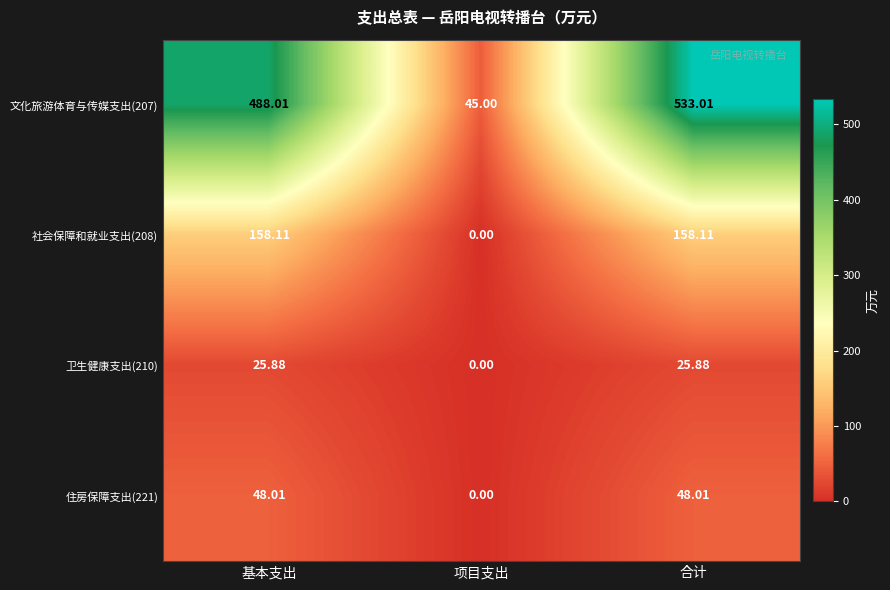

Which label corresponds to the largest value in the chart?

合计